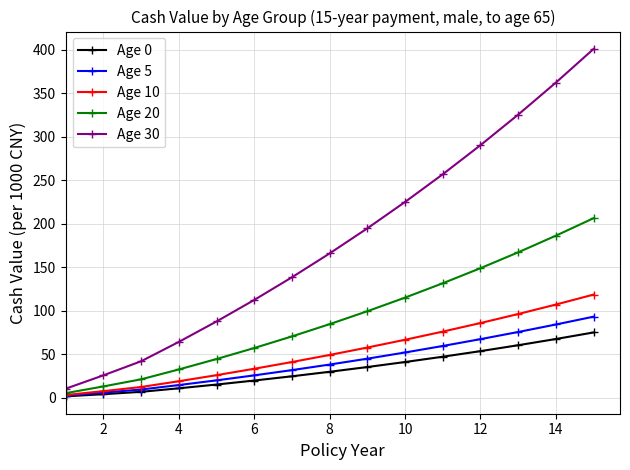

True or false: Age 30 and Age 0 intersect in this chart.

False